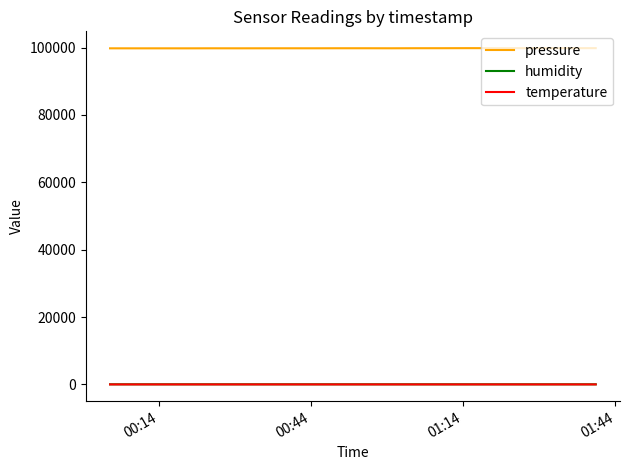

What is the difference between the maximum and minimum values in the temperature series?

0.2